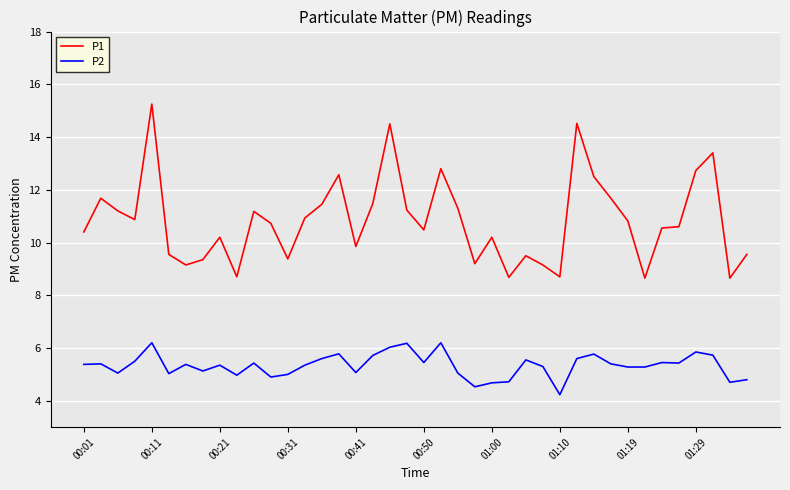

Which series has the largest range (max minus min)?

P1